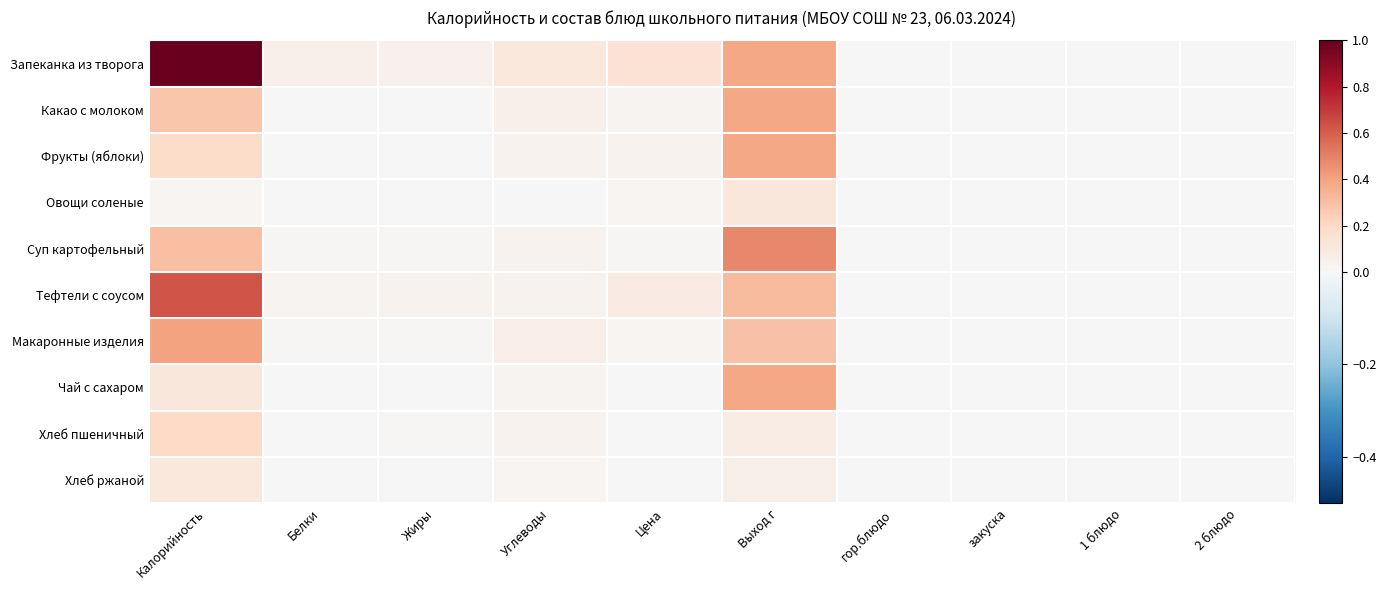

Which category has the highest value across all series?

Калорийность